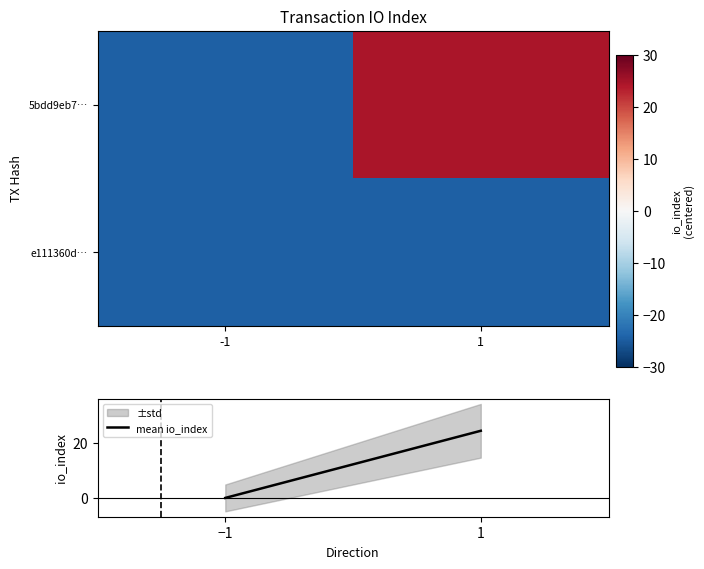

Rank the categories by e111360d… value from lowest to highest.

-1, 1